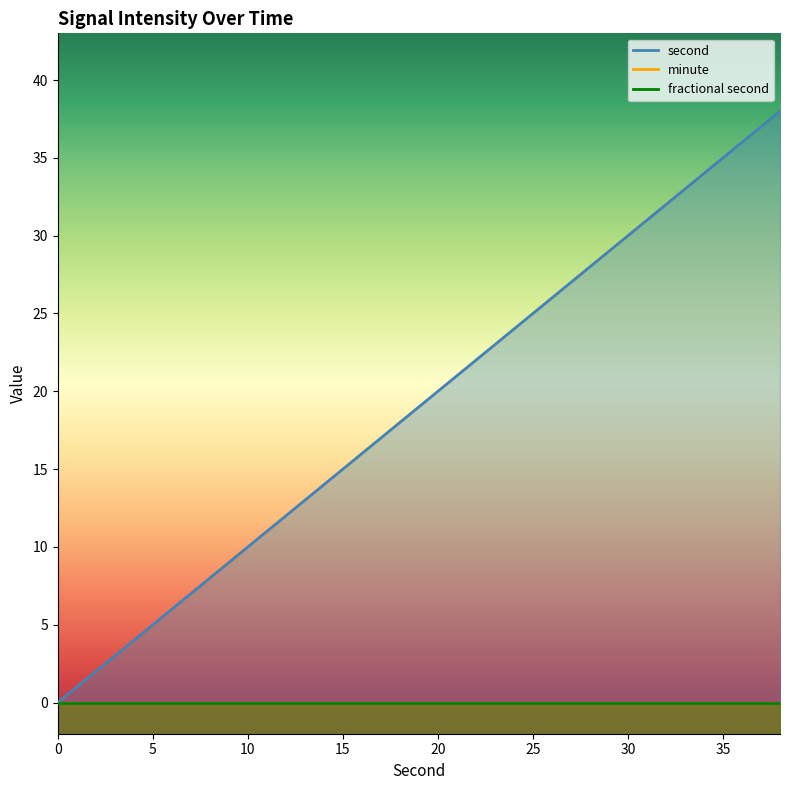

True or false: second and fractional second cross at least once.

False